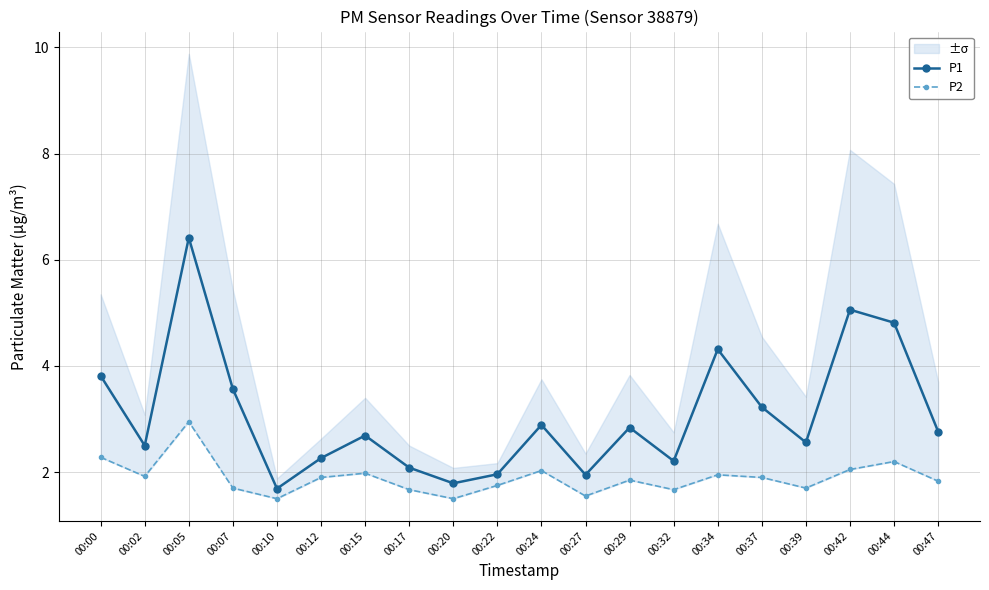

Where is P1 nearest to the value 4?

00:00